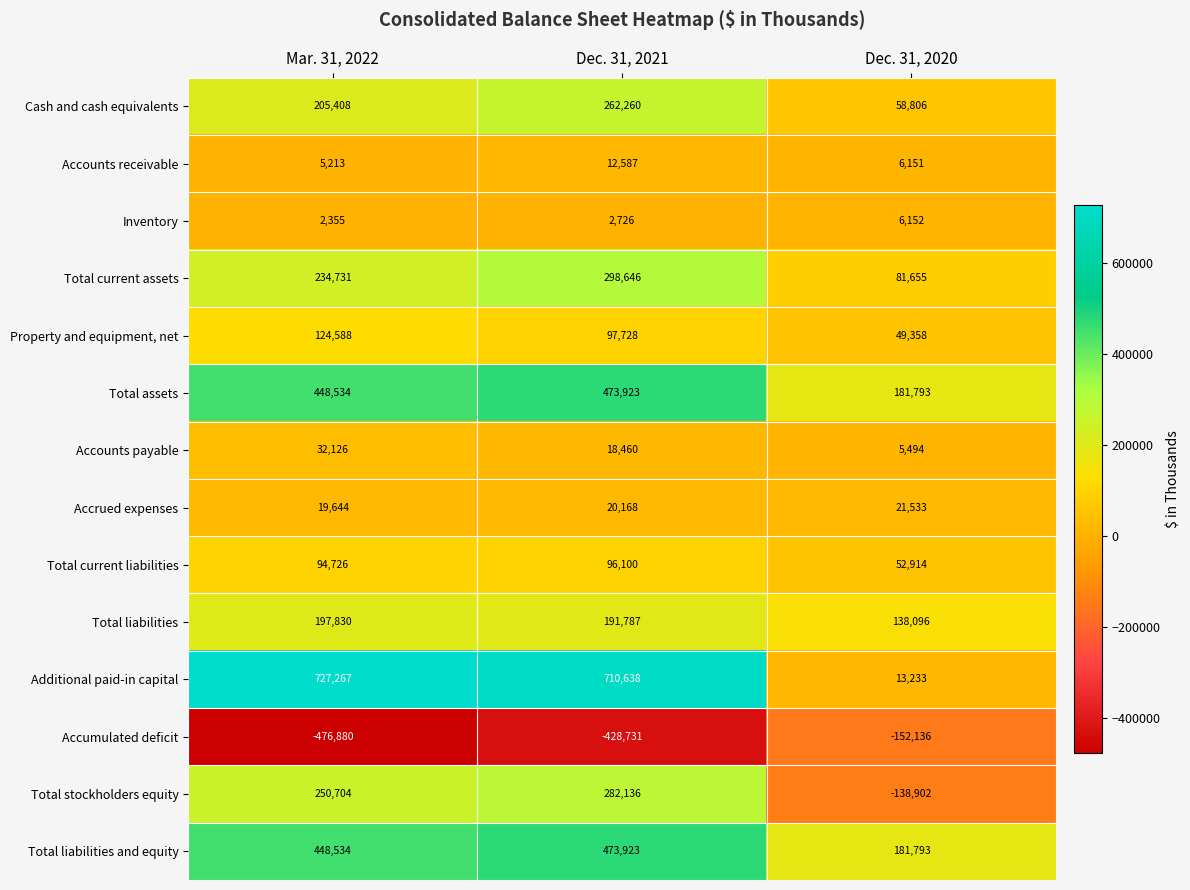

Which series has the largest range (max minus min)?

Additional paid-in capital